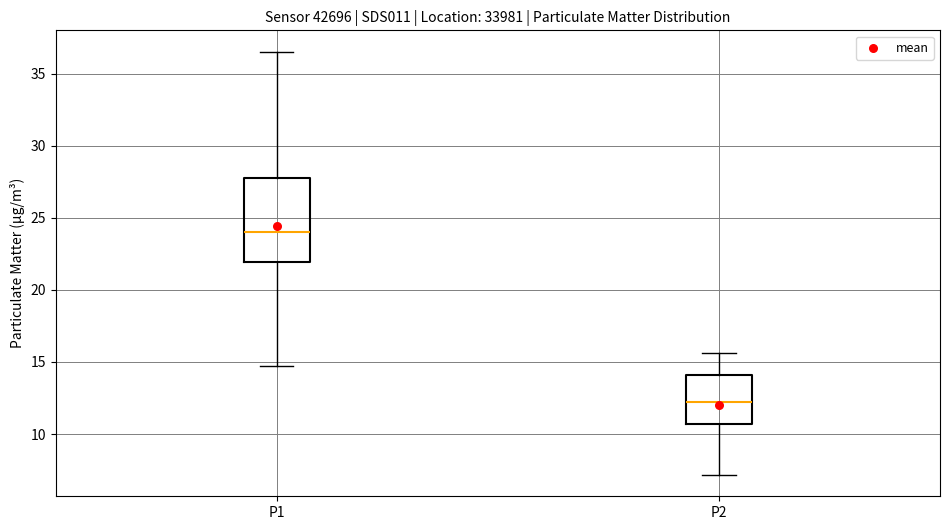

Which box's median line is the lowest?

P2